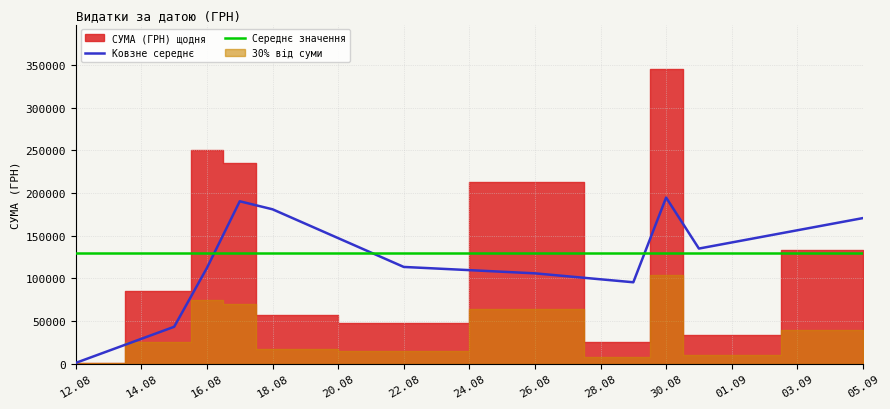

Where is Середнє значення nearest to the value 129841?

12.08